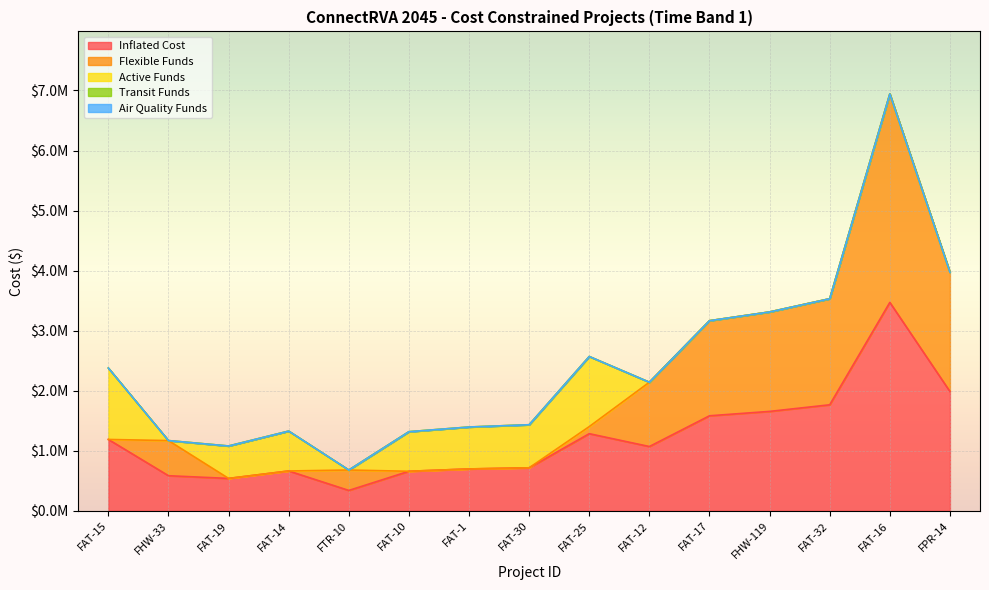

Which series has the widest spread of values?

Flexible Funds